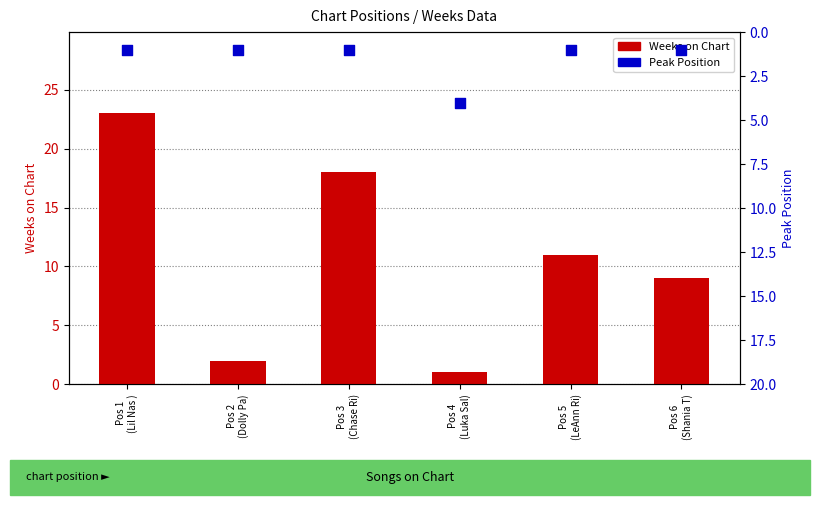

Which series contains the highest Y value?

Weeks on Chart